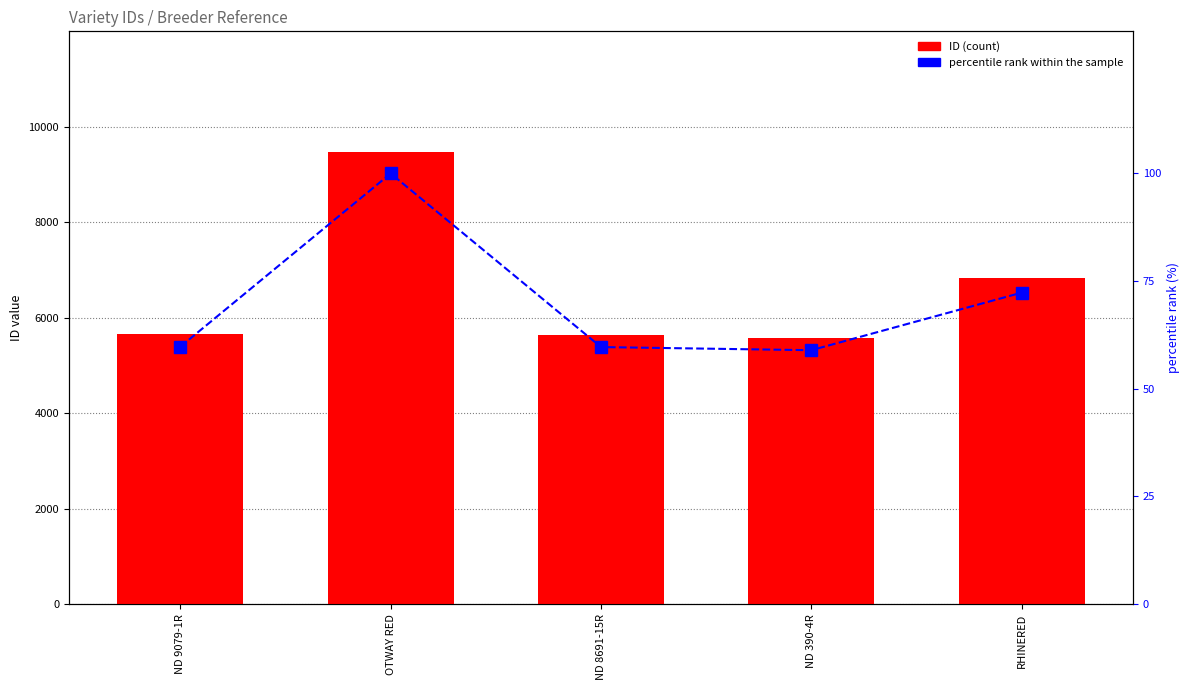

What is the minimum value shown in the chart?

59.0